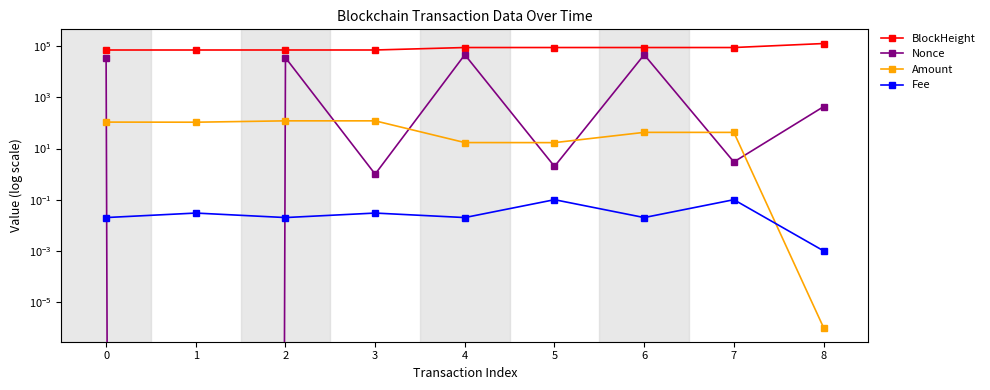

At how many categories does at least one series exceed 15872?

9